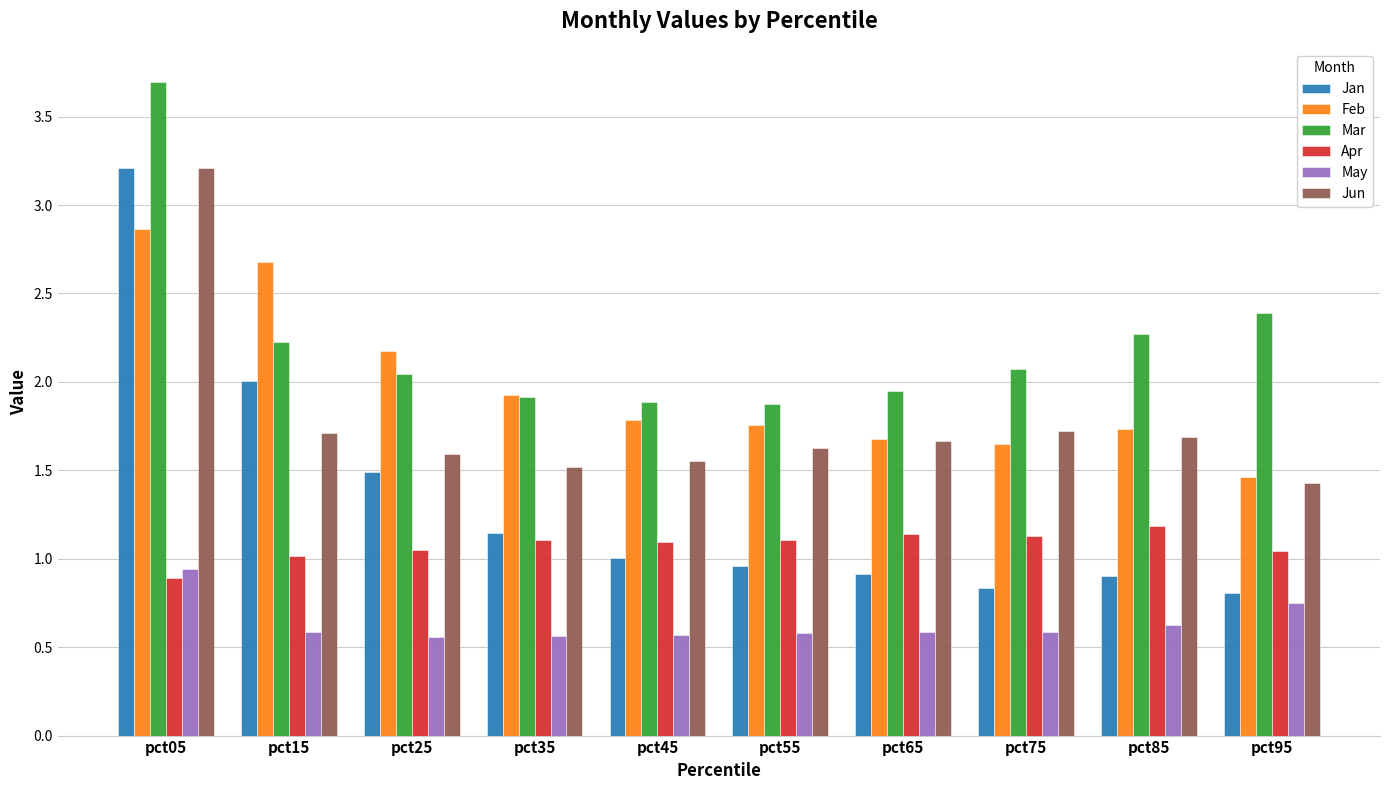

What are all the series names shown in the legend?

Jan, Feb, Mar, Apr, May, Jun